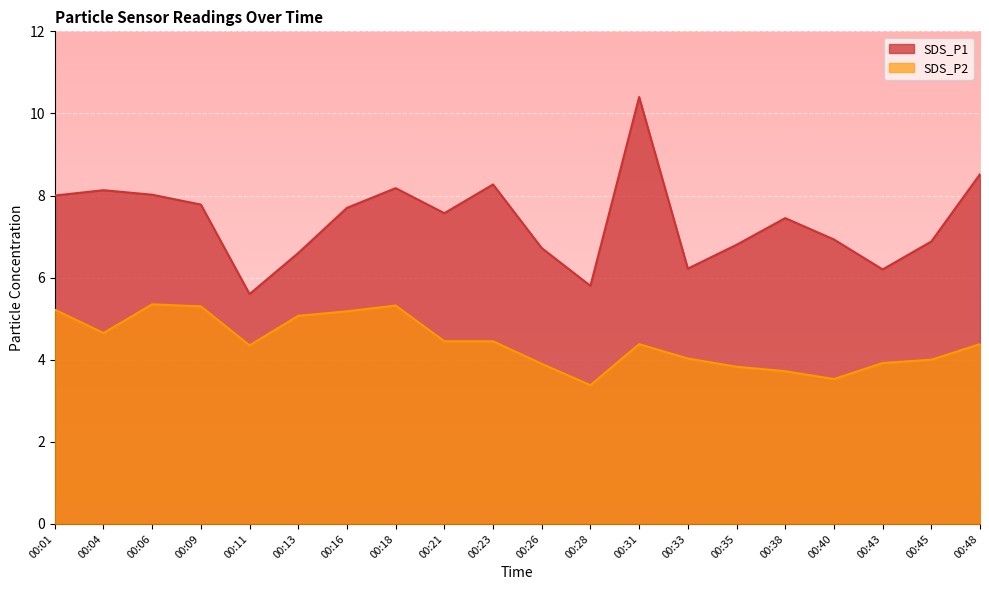

Rank the series by their maximum value, from highest to lowest.

SDS_P1, SDS_P2